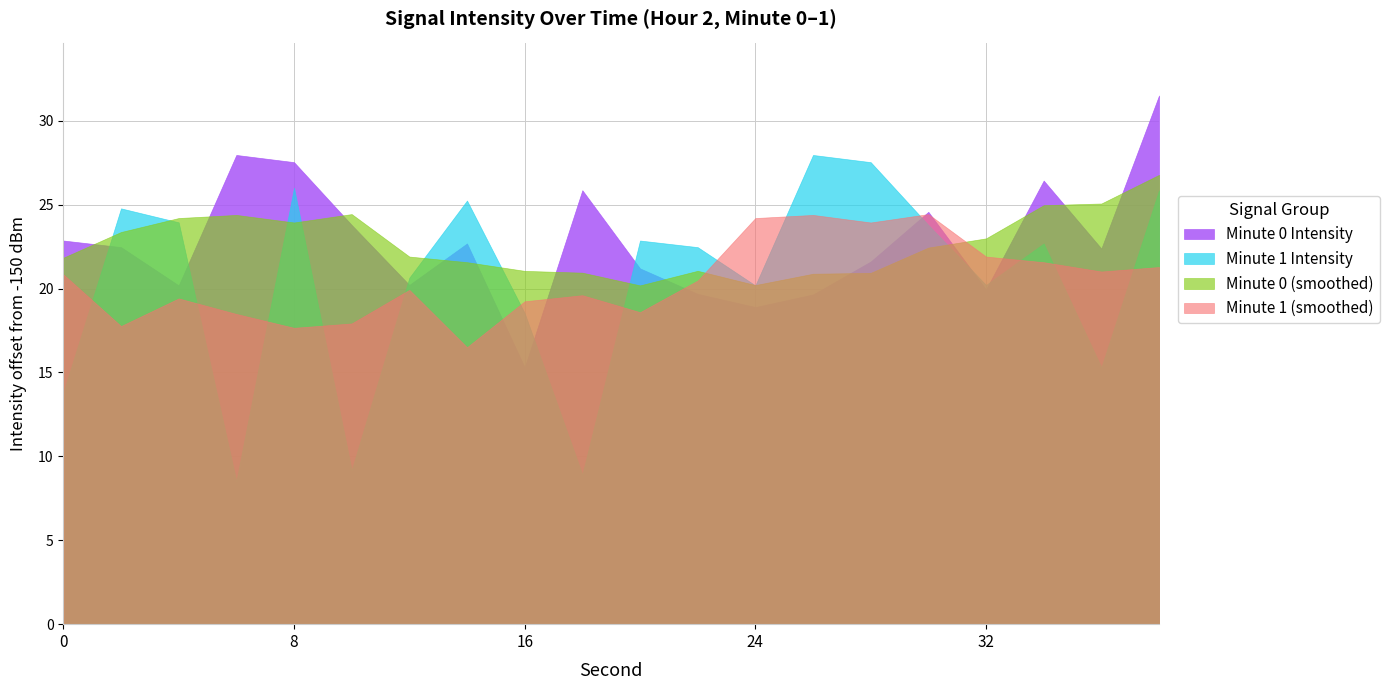

Rank the categories by value from lowest to highest.

16, 24, 26, 22, 32, 4, 12, 20, 28, 36, 2, 14, 0, 10, 30, 18, 34, 8, 6, 38